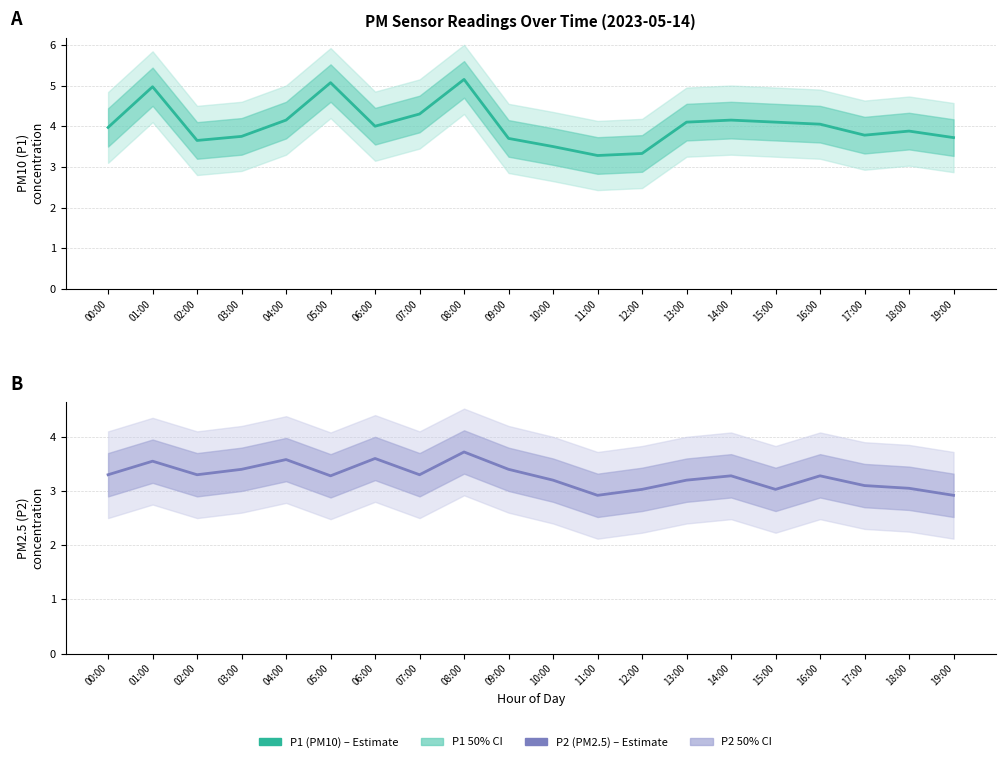

How many data points does each series have?

20